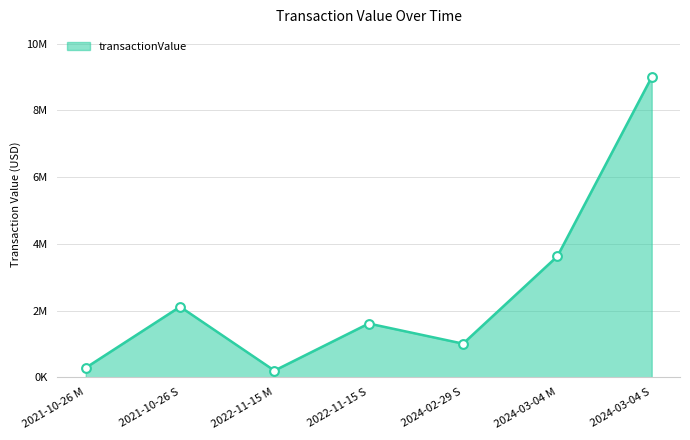

Between 2024-02-29 S and 2021-10-26 S, which is larger?

2021-10-26 S